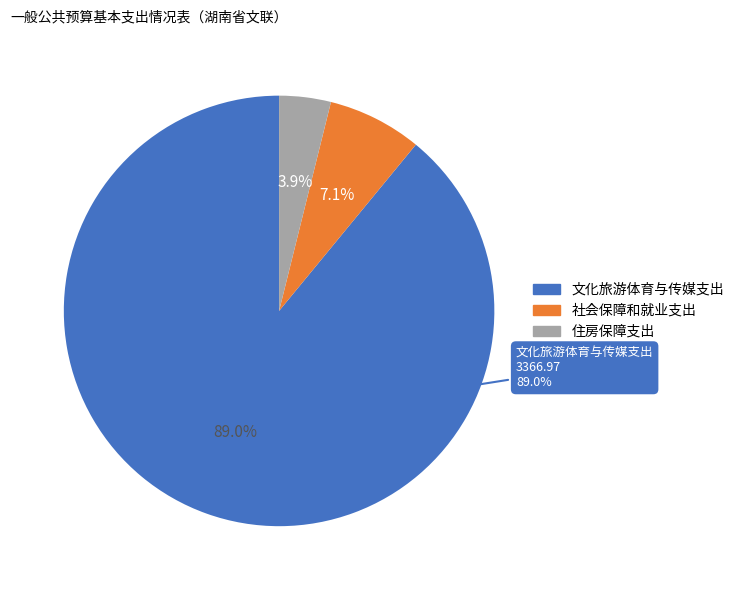

How many slices are in this pie chart?

3